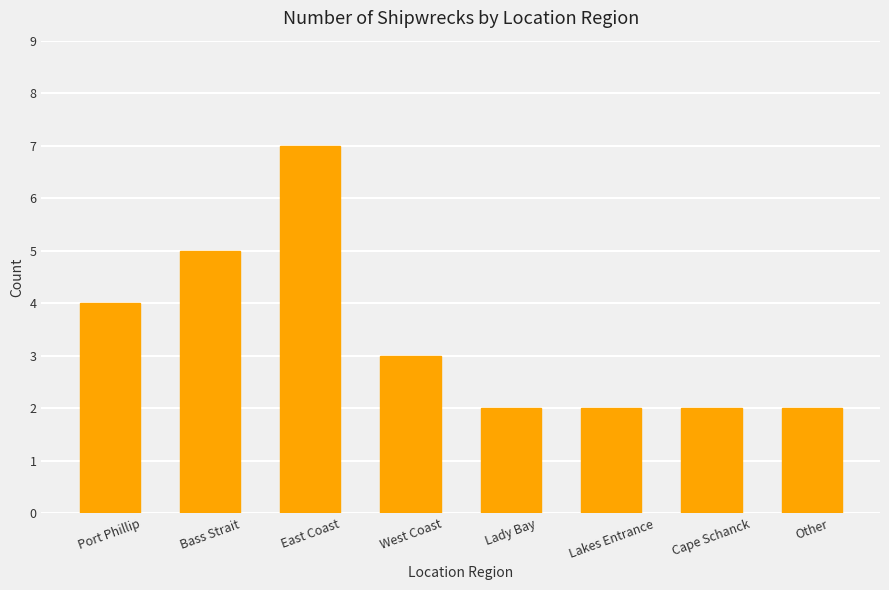

What is the ratio of the value at West Coast to the value at Other?

1.5